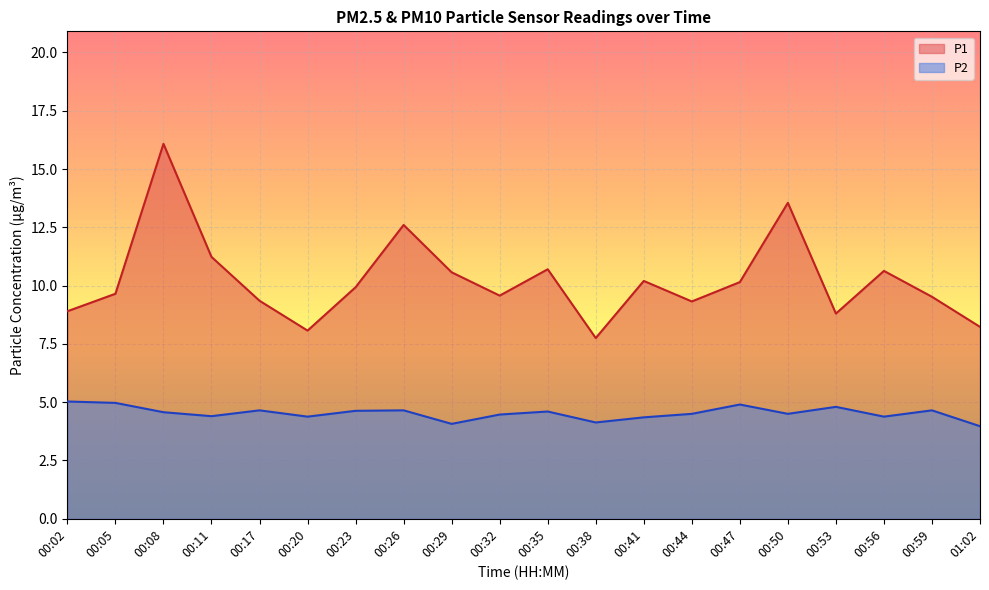

True or false: P2 and P1 cross at least once.

False